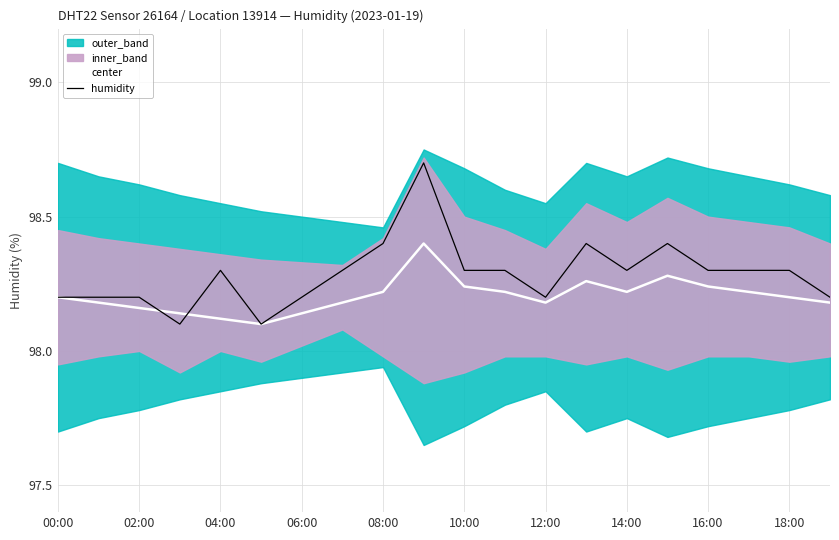

Rank the series at 16:00 from lowest to highest value.

center, humidity